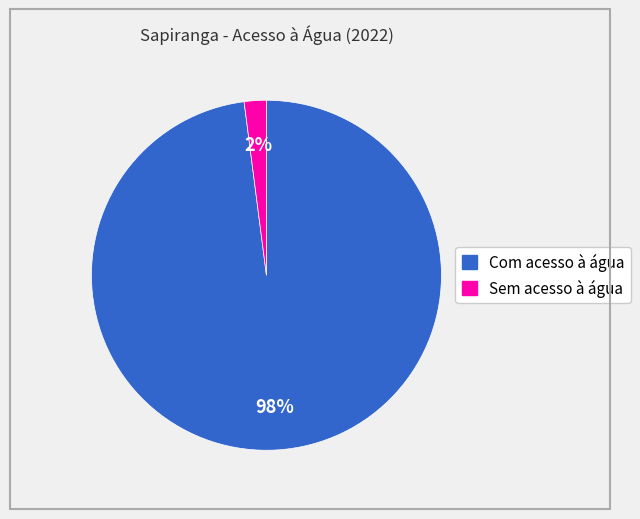

What is the largest slice in the pie chart?

Com acesso à água